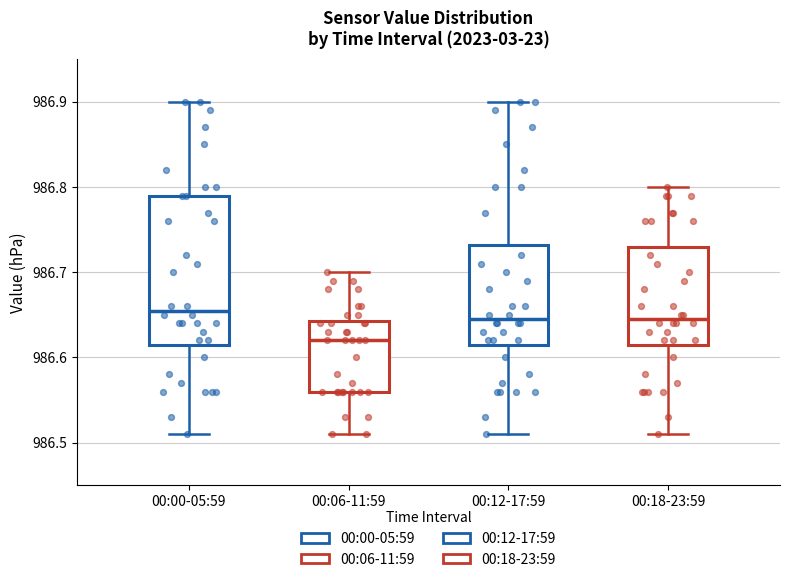

Reading left to right, transcribe this box plot: for each box, give where its median line is, the range the box spans, and where its two whiskers end, as read against the y-axis. The values are not printed on the chart, so give them approximately, as read against the axis.

00:00-05:59: median 986.66, box 986.62 to 986.79, whiskers 986.51 to 986.90
00:06-11:59: median 986.62, box 986.56 to 986.64, whiskers 986.51 to 986.70
00:12-17:59: median 986.65, box 986.62 to 986.73, whiskers 986.51 to 986.90
00:18-23:59: median 986.65, box 986.62 to 986.73, whiskers 986.51 to 986.80